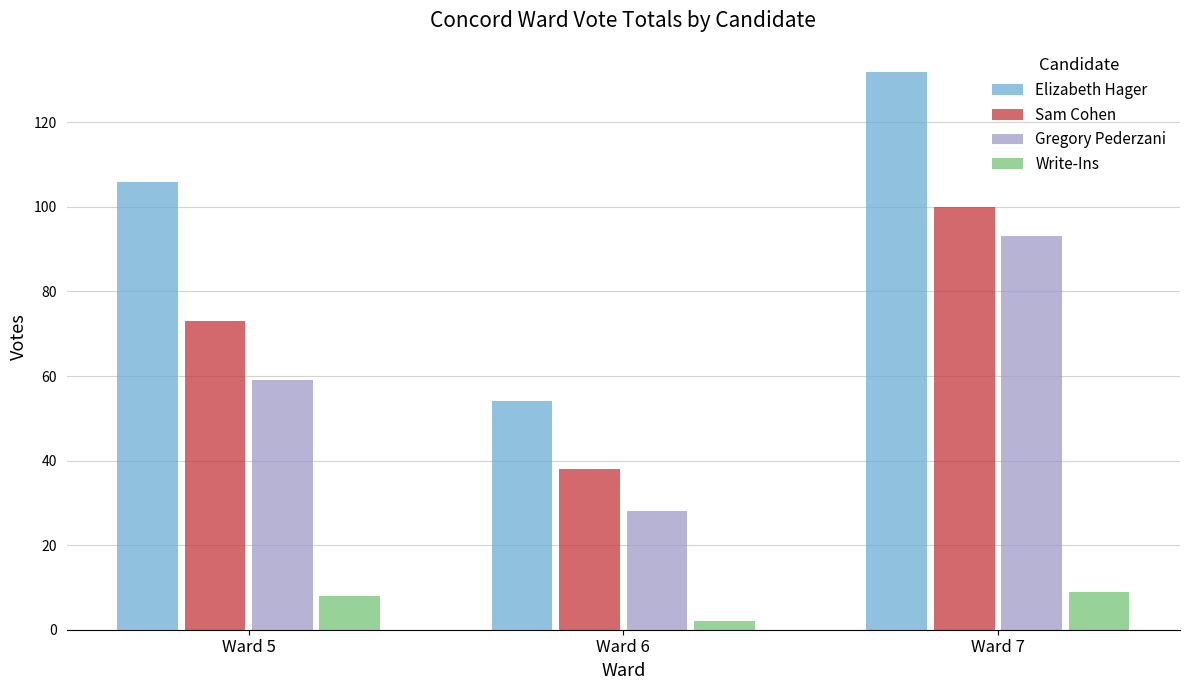

The Write-Ins series shows 3 at Ward 5. True or false?

False